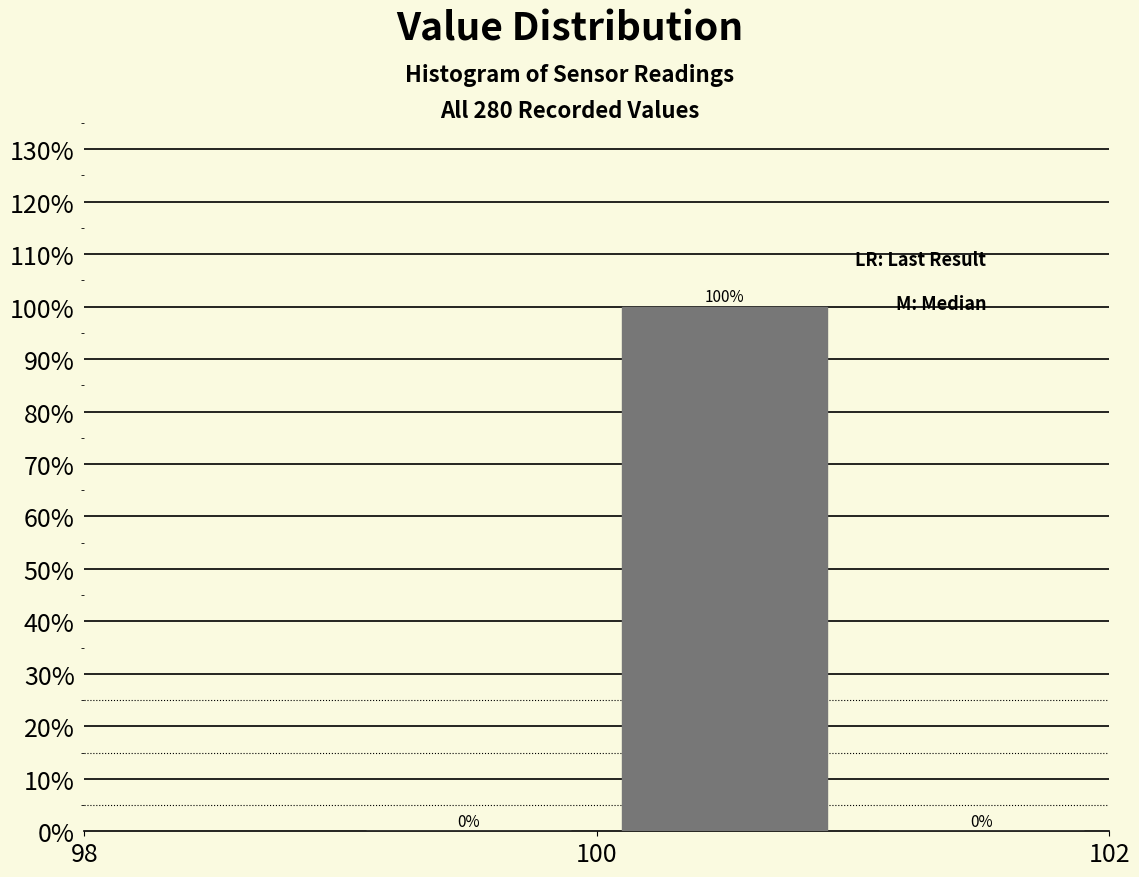

Over which range of the x-axis is the bar tallest?

100 to 101